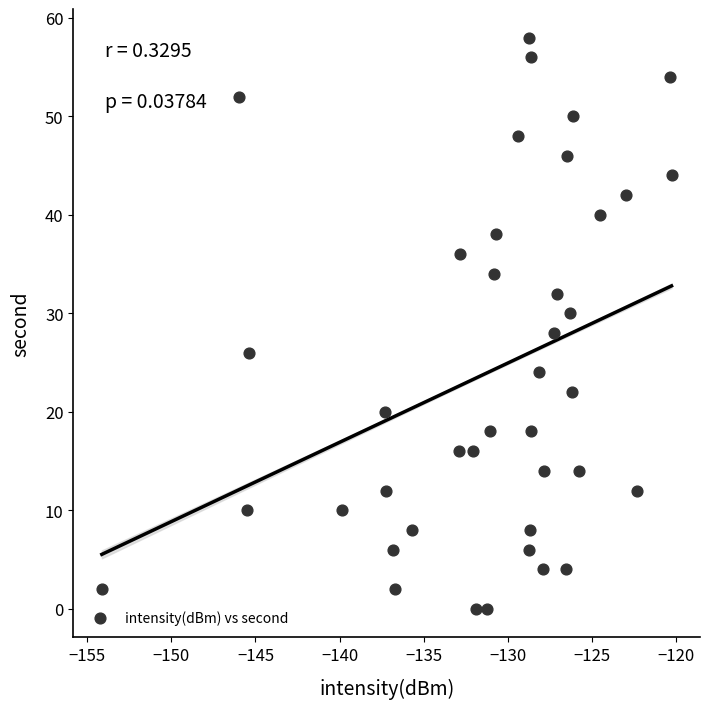

What is the range of Y values (max minus min)?

58